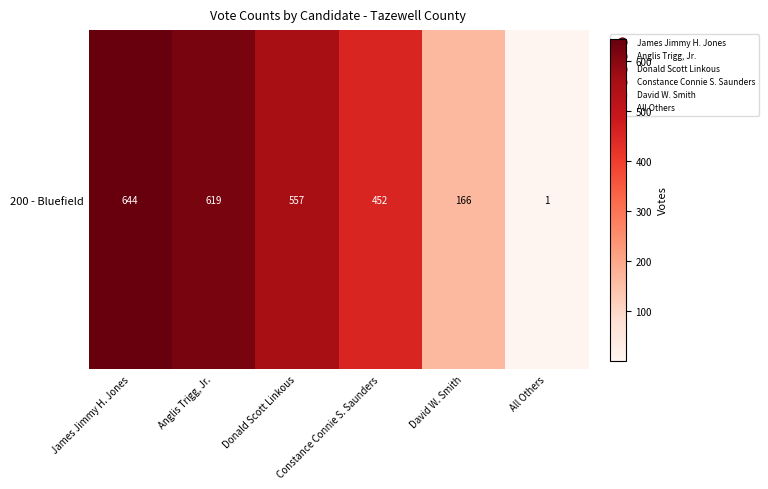

At which label is the value closest to 322?

Constance Connie S. Saunders